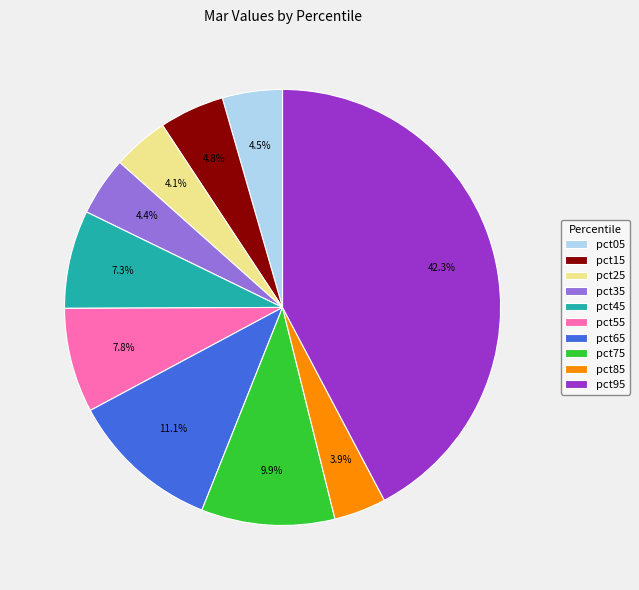

To the nearest percent, what is the difference between the largest and smallest slice percentages?

38%